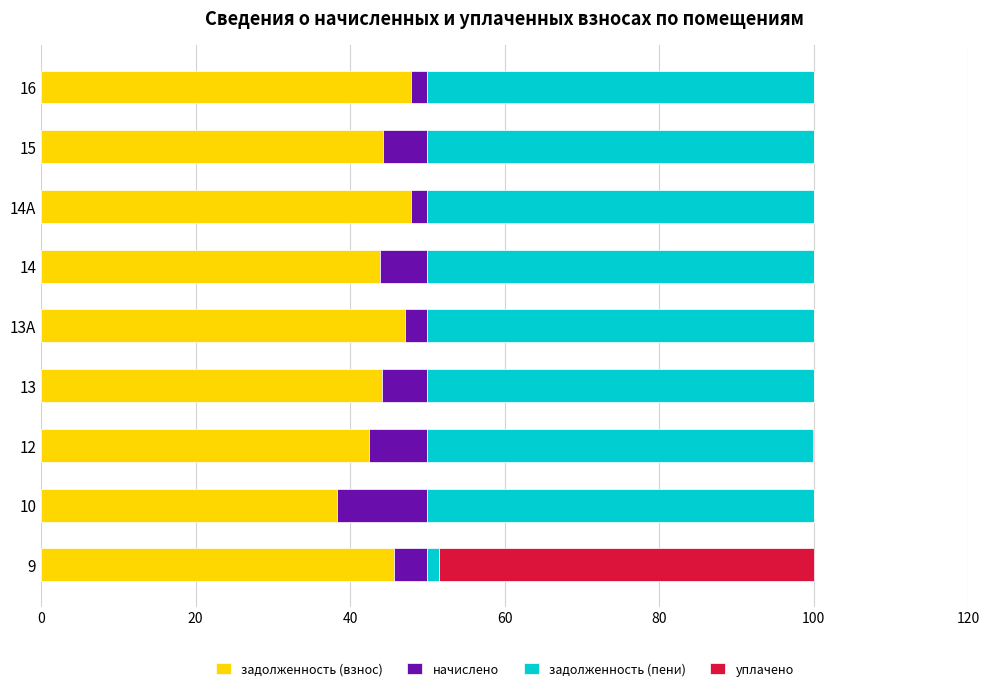

Reading right to left, transcribe all the data shown in this chart.

задолженность (взнос): 47.9	44.2	47.9	43.9	47.0	44.1	42.5	38.2	45.7
начислено: 2.1	5.8	2.1	6.1	3.0	5.9	7.5	11.8	4.3
задолженность (пени): 50.0	50.0	50.0	50.0	50.0	50.0	49.8	50.0	1.4
уплачено: 0.0	0.0	0.0	0.0	0.0	0.0	0.2	0.0	48.6